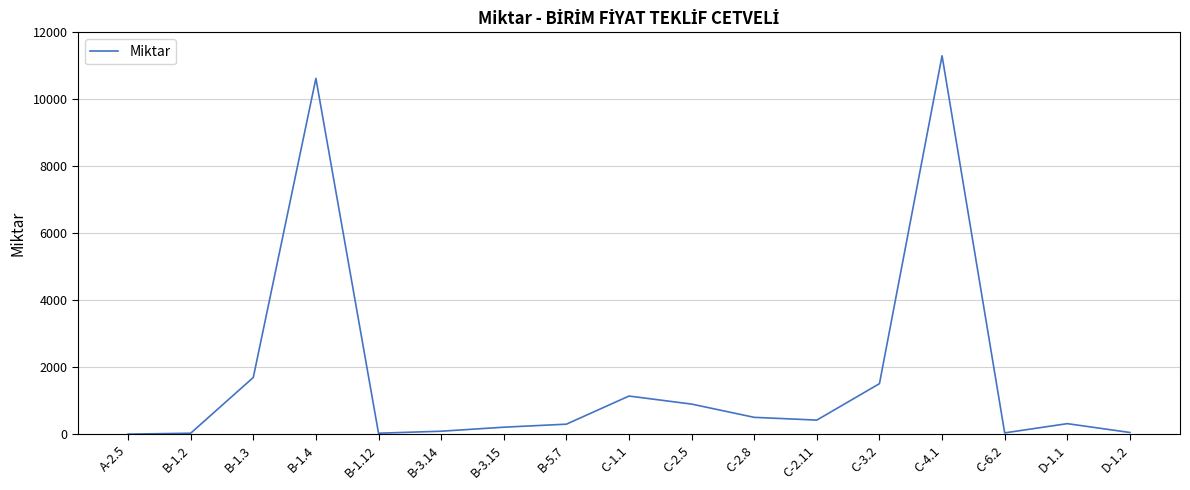

What is the change in value from C-4.1 to D-1.1?

-10984